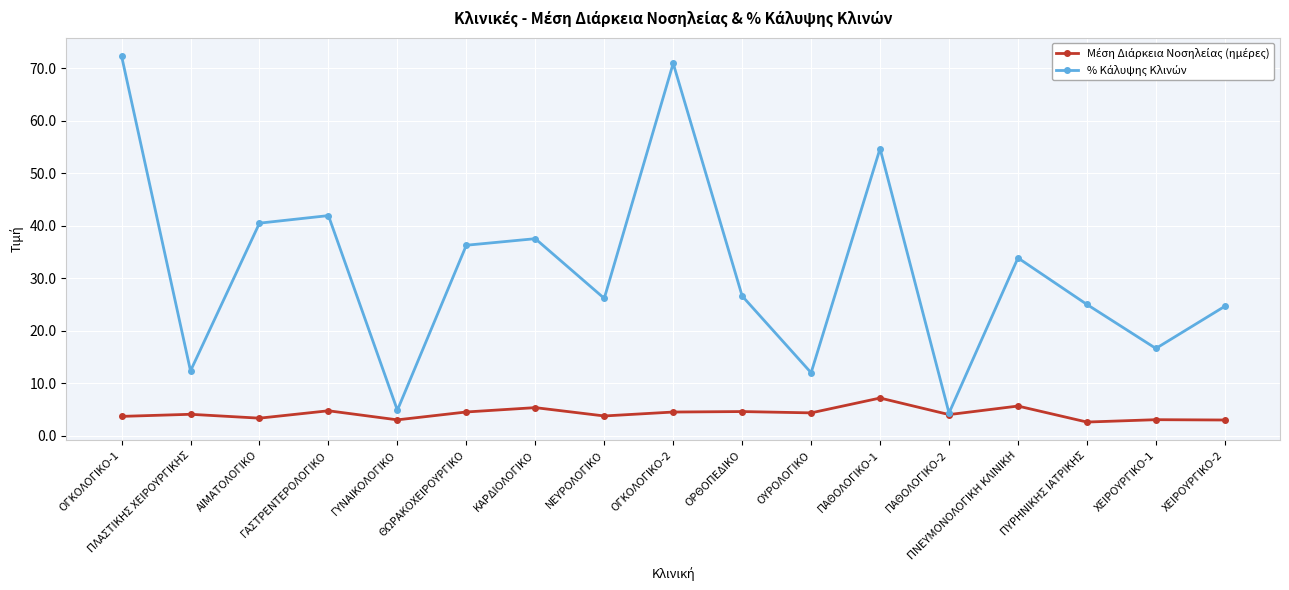

What position from the right is ΑΙΜΑΤΟΛΟΓΙΚΟ?

15